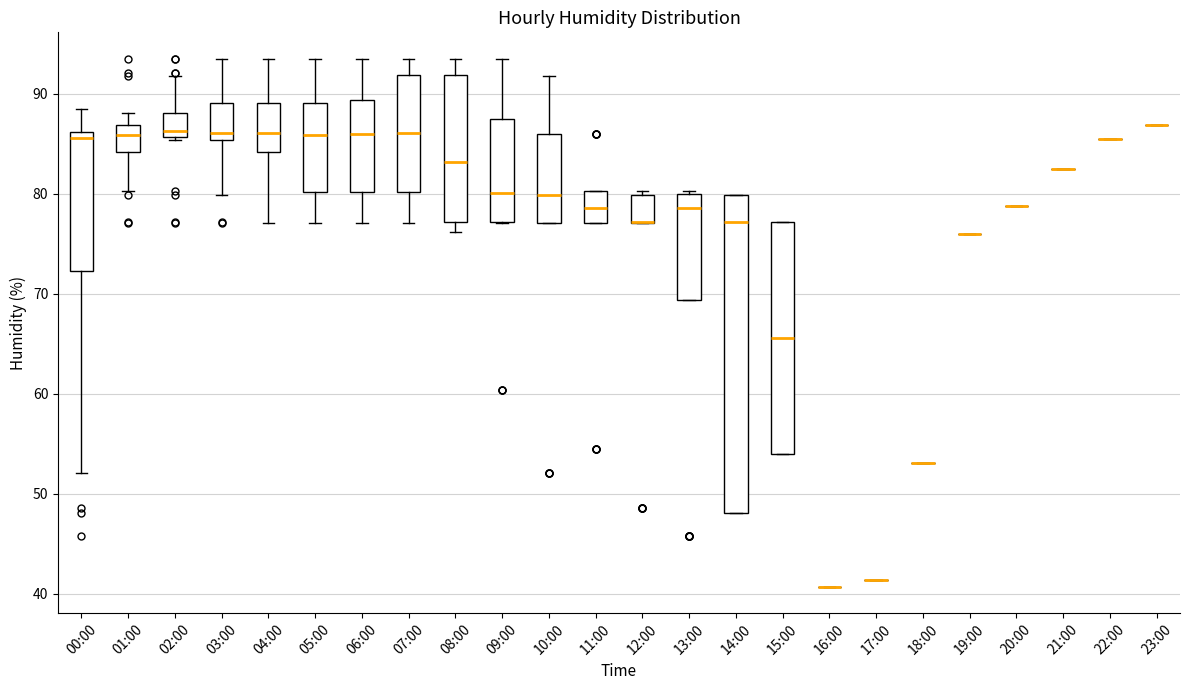

Reading left to right, read every box against the y-axis: the position of its median line, the range the box covers, and the ends of its whiskers. The values are not printed on the chart, so give them approximately, as read against the axis.

00:00: median 86 (just below the box's upper edge), box 72 to 86, whiskers 52 to 89
01:00: median 86, box 84 to 87, whiskers 80 to 88
02:00: median 86 (just above the box's lower edge), box 86 to 88, whiskers 85 to 92
03:00: median 86, box 85 to 89, whiskers 80 to 94
04:00: median 86, box 84 to 89, whiskers 77 to 94
05:00: median 86, box 80 to 89, whiskers 77 to 94
06:00: median 86, box 80 to 89, whiskers 77 to 94
07:00: median 86, box 80 to 92, whiskers 77 to 94
08:00: median 83, box 77 to 92, whiskers 76 to 94
09:00: median 80, box 77 to 87, whiskers 77 to 94
10:00: median 80, box 77 to 86, whiskers 77 to 92
11:00: median 79, box 77 to 80, whiskers 77 to 80
12:00: median 77 (drawn on the box's lower edge), box 77 to 80, whiskers 77 to 80 (just above the box's upper edge)
13:00: median 79, box 69 to 80, whiskers 69 to 80
14:00: median 77, box 48 to 80, whiskers 48 to 80
15:00: median 66, box 54 to 77, whiskers 54 to 77
16:00: box collapsed to a line at 41, whiskers 41 to 41
17:00: box collapsed to a line at 41, whiskers 41 to 41
18:00: box collapsed to a line at 53, whiskers 53 to 53
19:00: box collapsed to a line at 76, whiskers 76 to 76
20:00: box collapsed to a line at 79, whiskers 79 to 79
21:00: box collapsed to a line at 83, whiskers 83 to 83
22:00: box collapsed to a line at 86, whiskers 86 to 86
23:00: box collapsed to a line at 87, whiskers 87 to 87